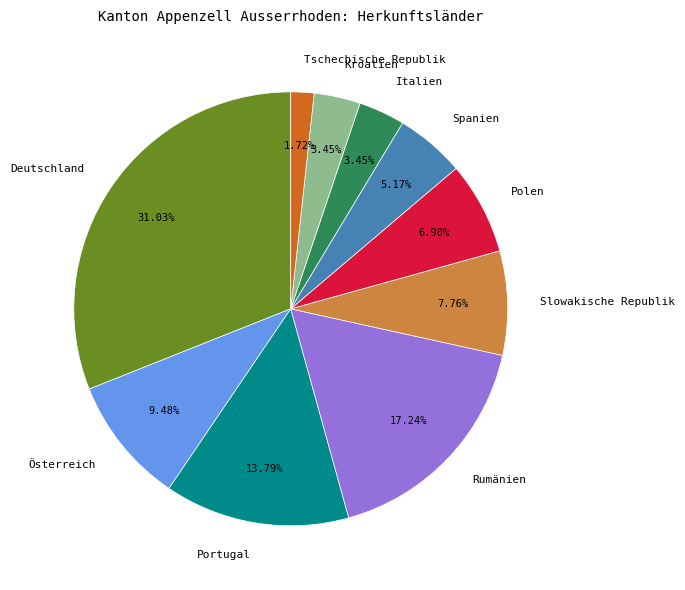

Does Portugal account for over 50% of the chart?

No